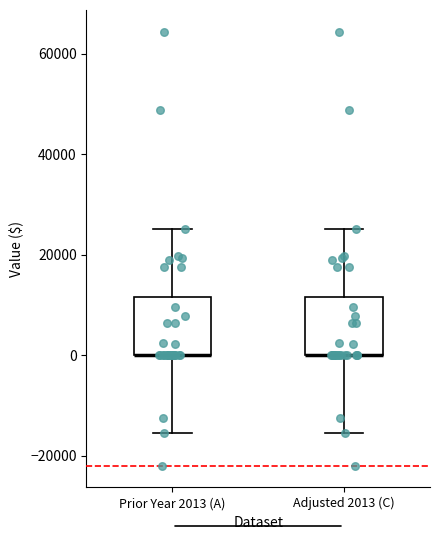

Reading left to right, transcribe this box plot: for each box, give where its median line is, the range the box spans, and where its two whiskers end, as read against the y-axis. The values are not printed on the chart, so give them approximately, as read against the axis.

Prior Year 2013 (A): median 0 (drawn on the box's lower edge), box 0 to 12000, whiskers -16000 to 26000
Adjusted 2013 (C): median 0 (drawn on the box's lower edge), box 0 to 12000, whiskers -16000 to 26000